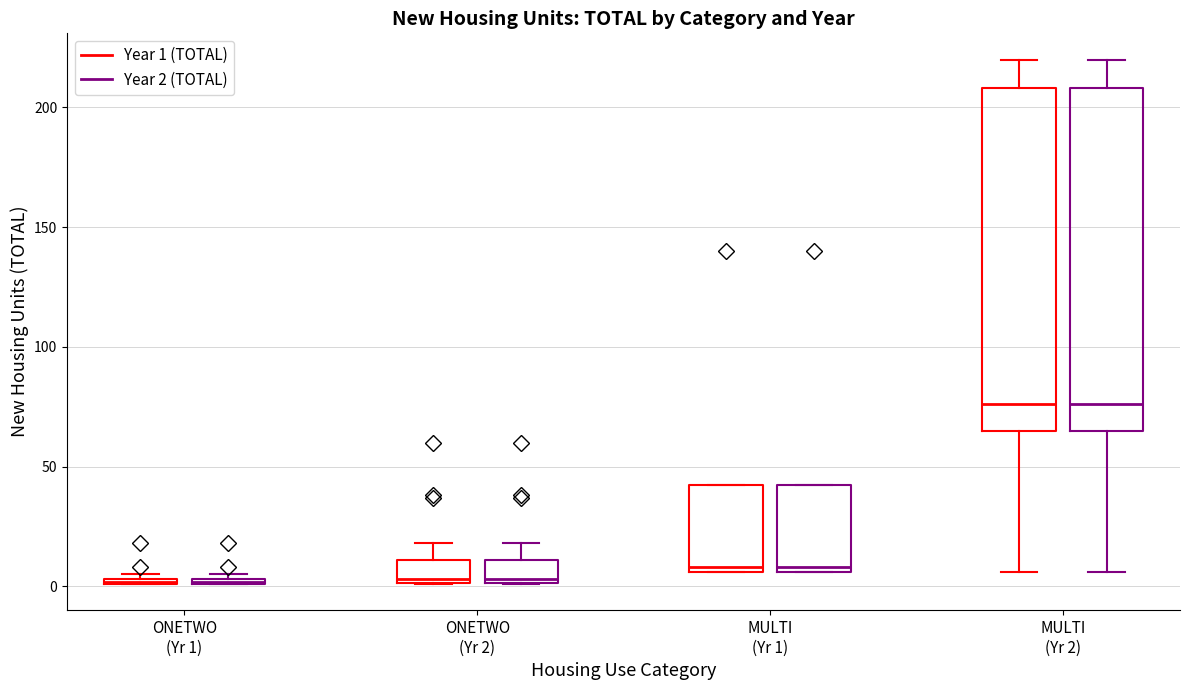

Where is the upper edge of the box for ONETWO (Yr 2) (Year 1 (TOTAL)) on the y-axis? The values are not printed on the chart, so give them approximately, as read against the axis.

10